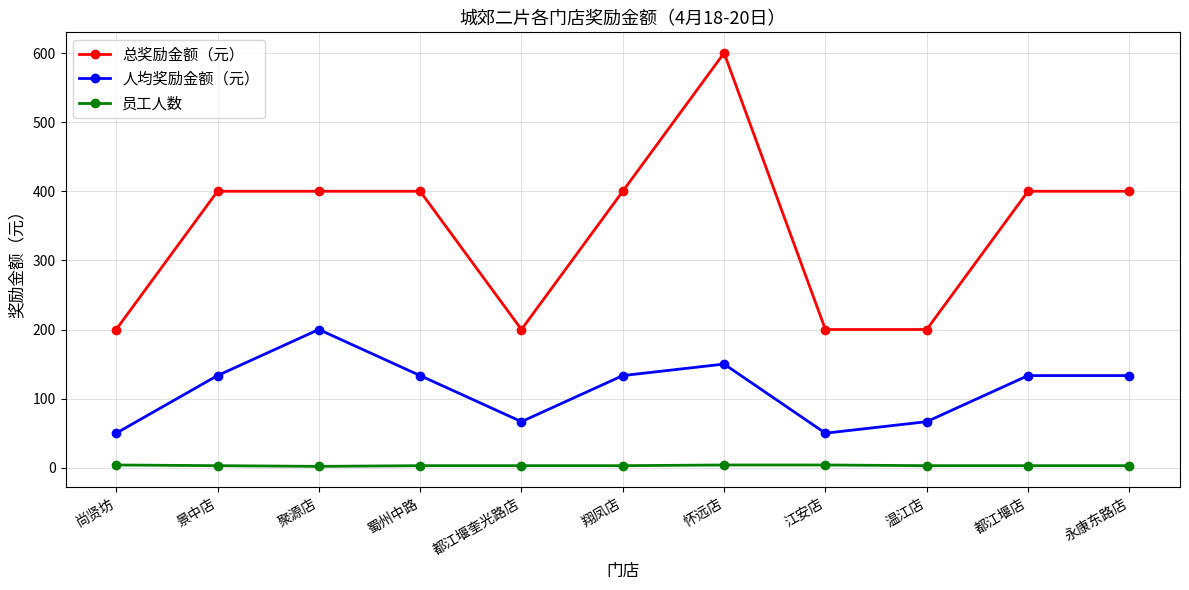

Is this an area chart (filled region under the line)?

No